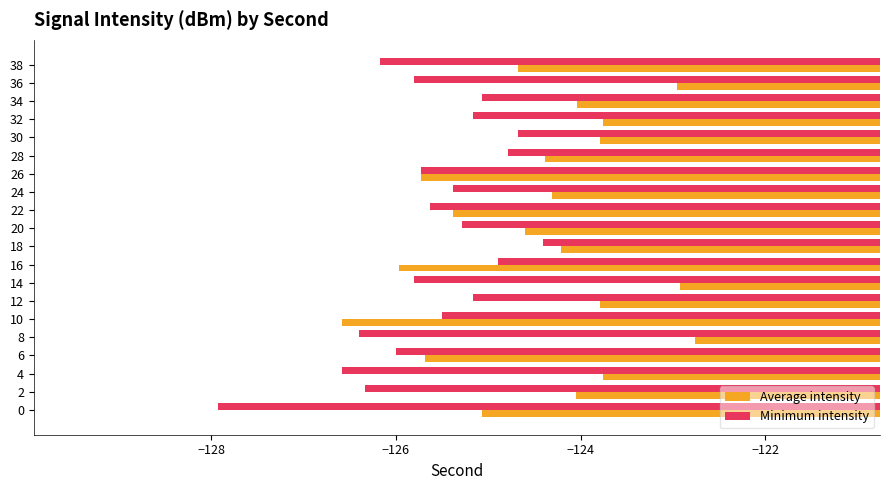

What is the maximum value shown in the chart?

-122.8